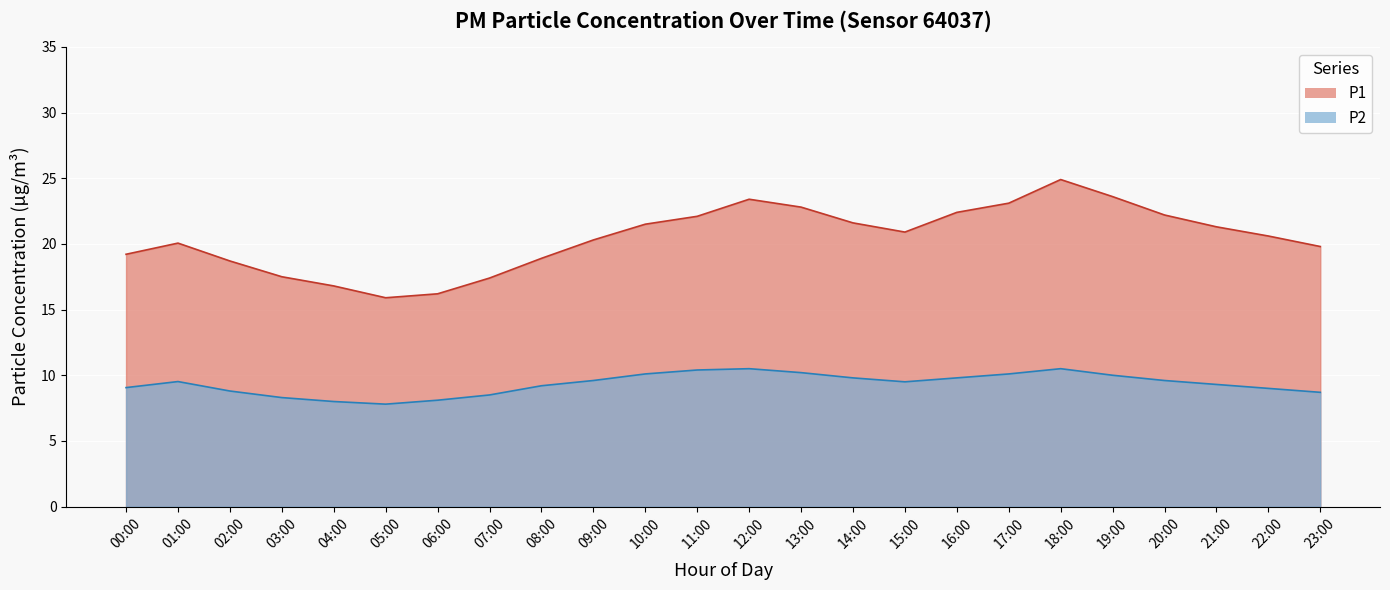

The value of P1 at 08:00 is 28.8. True or false?

False